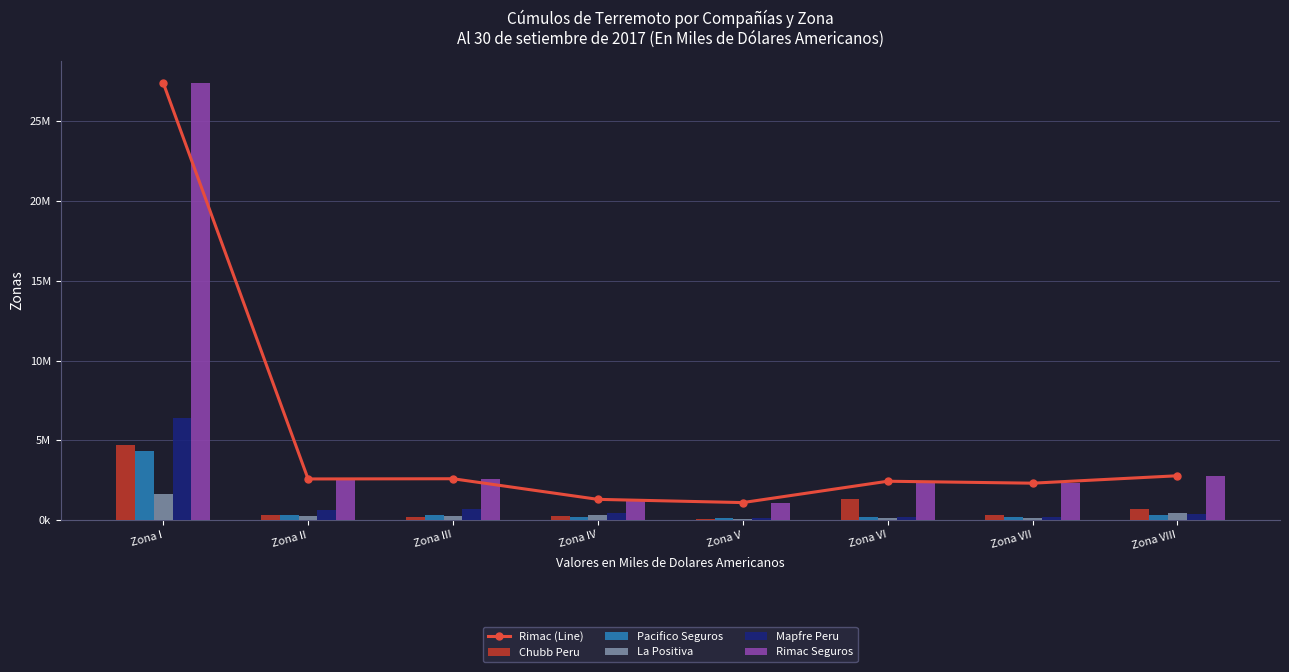

Between Zona III and Zona VIII, which is larger?

Zona VIII